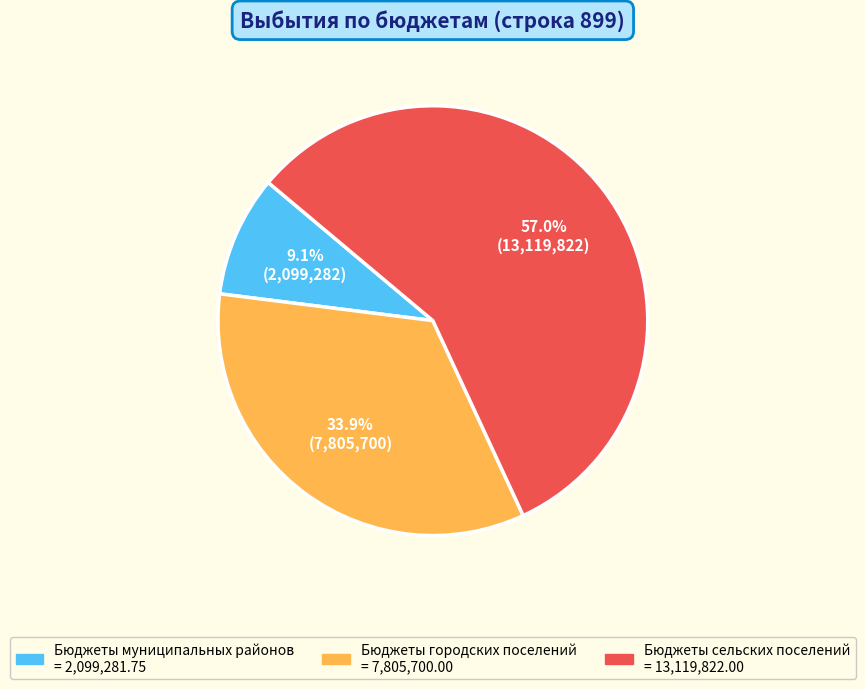

Is there a majority slice in this chart?

Yes